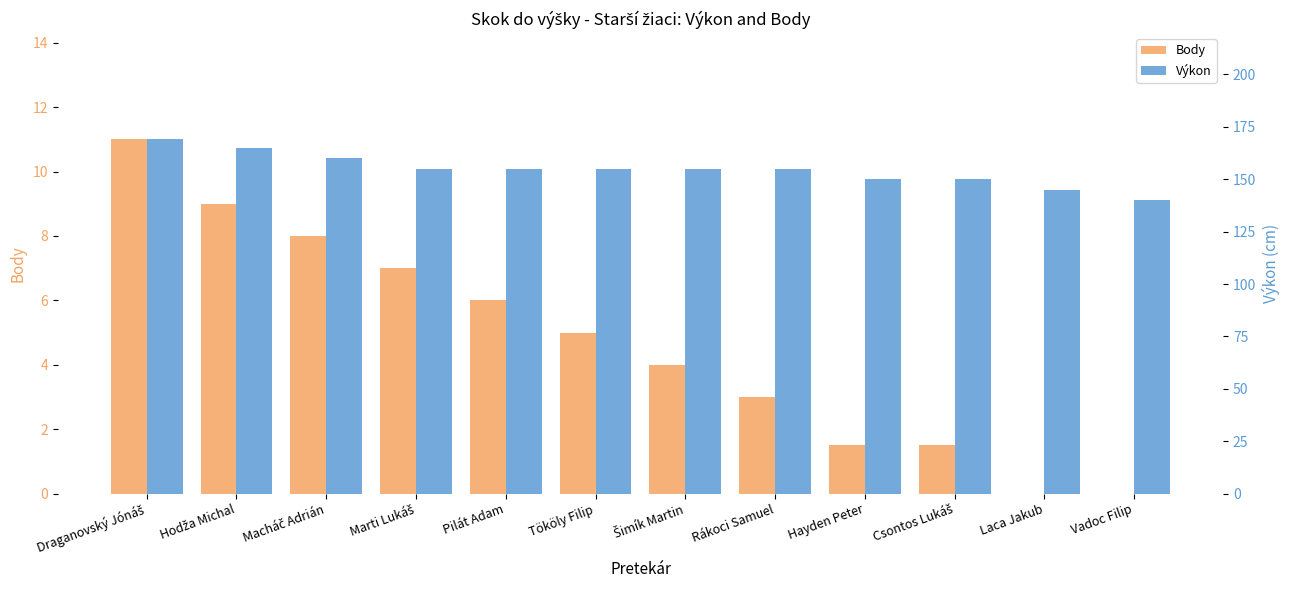

What is the spread (max minus min) of values at Macháč Adrián?

152.0